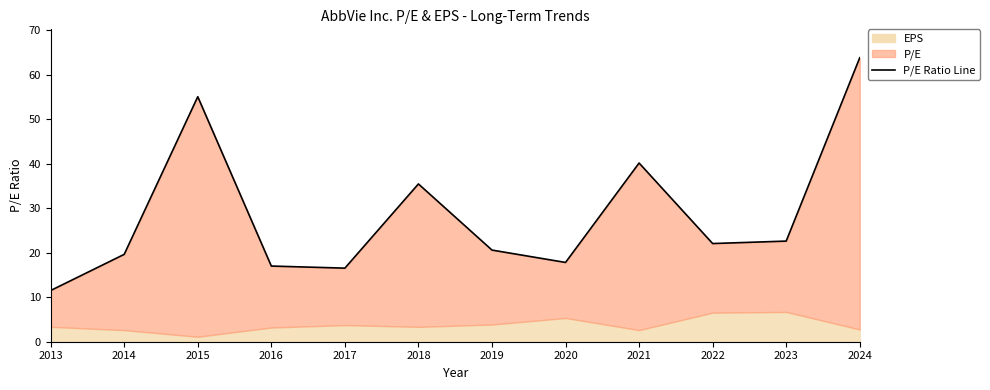

List the labels in order of value, smallest first.

2013, 2017, 2016, 2020, 2014, 2019, 2022, 2023, 2018, 2021, 2015, 2024